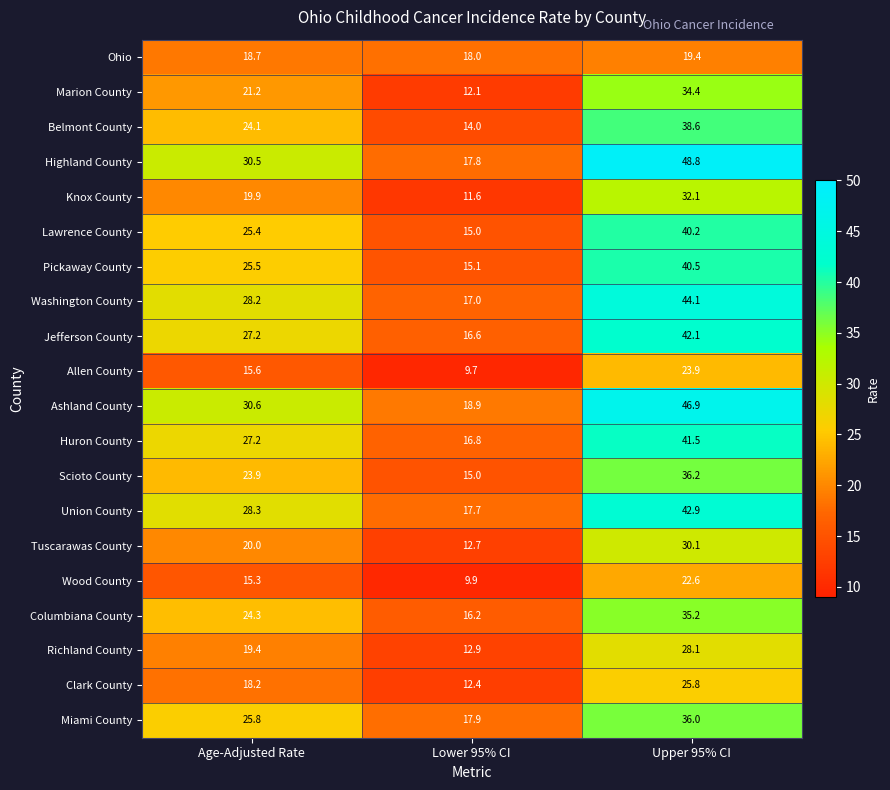

What is the total value across all series at Lower 95% CI?

297.3